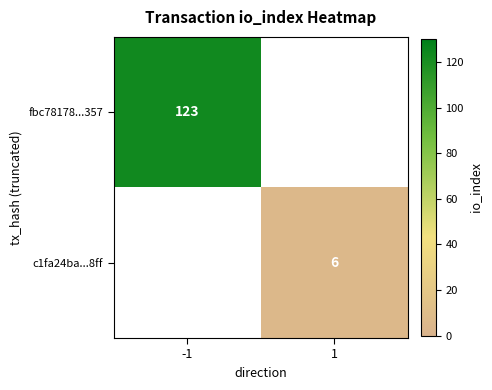

Count the number of categories in the chart.

2